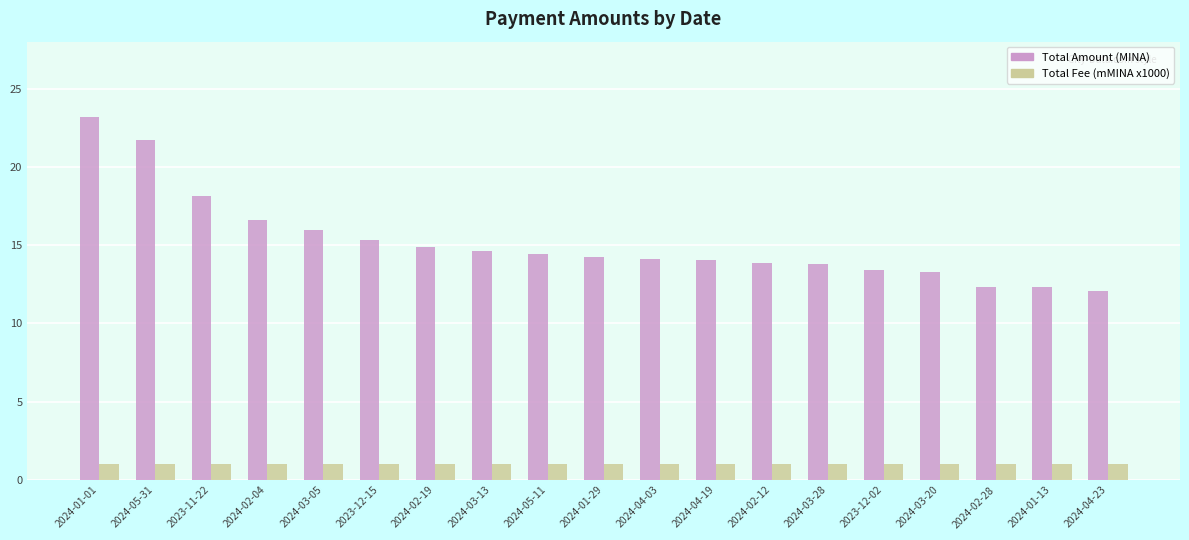

What is the maximum value shown in the chart?

23.2